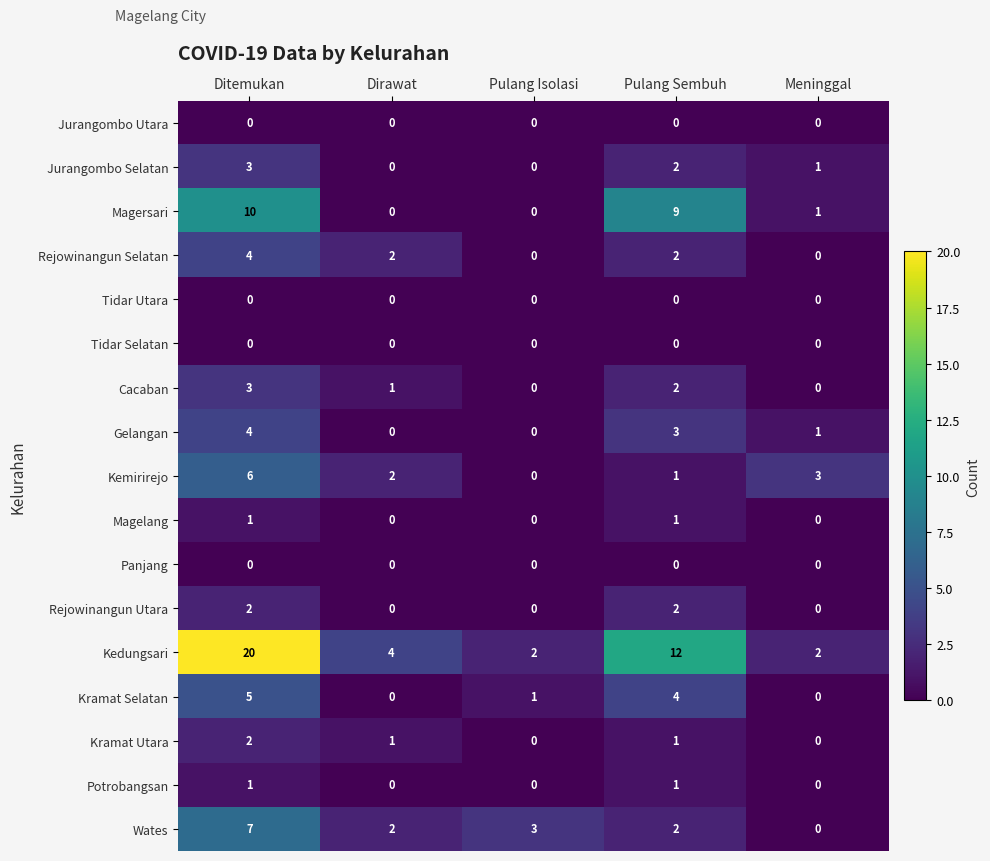

The value of Tidar Selatan at Pulang Isolasi is 0. True or false?

True